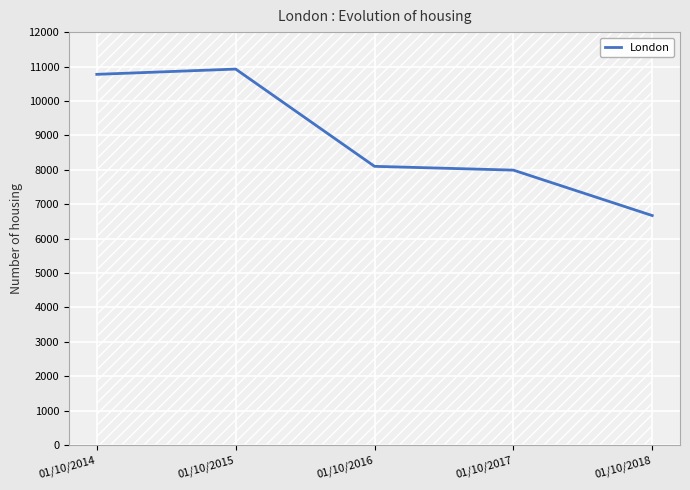

How many points are higher than both their immediate neighbors (excluding endpoints)?

1